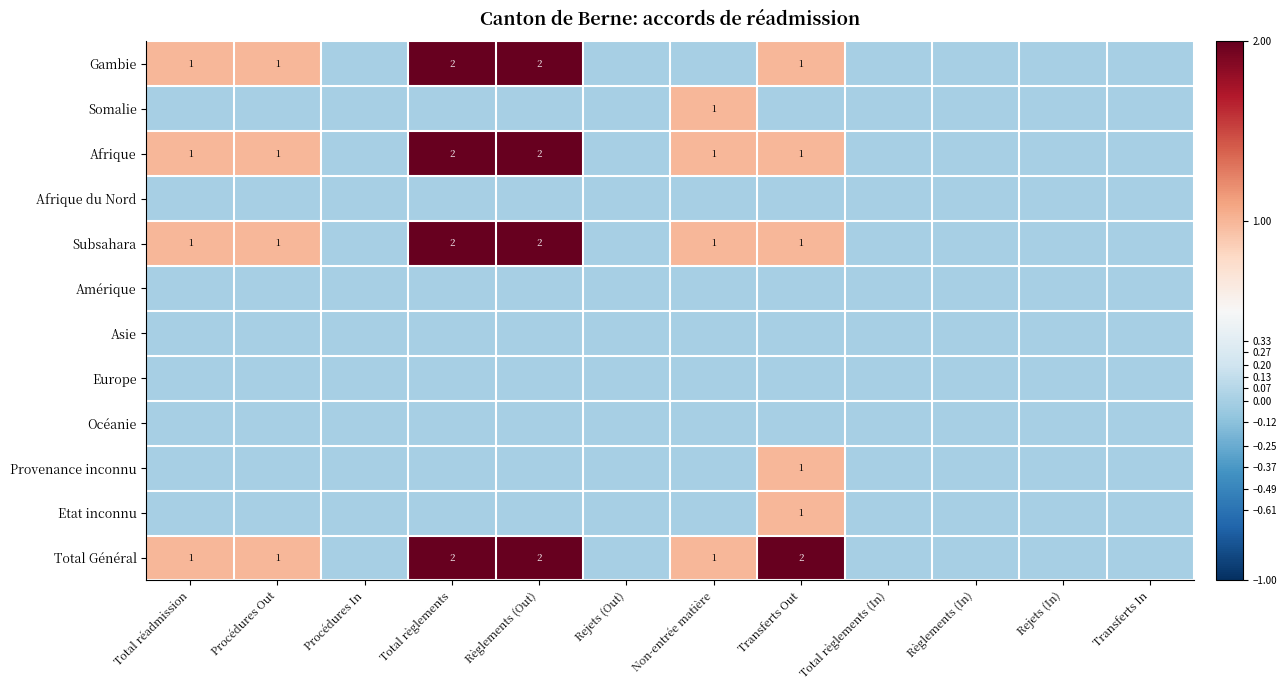

Which category has the highest value across all series?

Total règlements